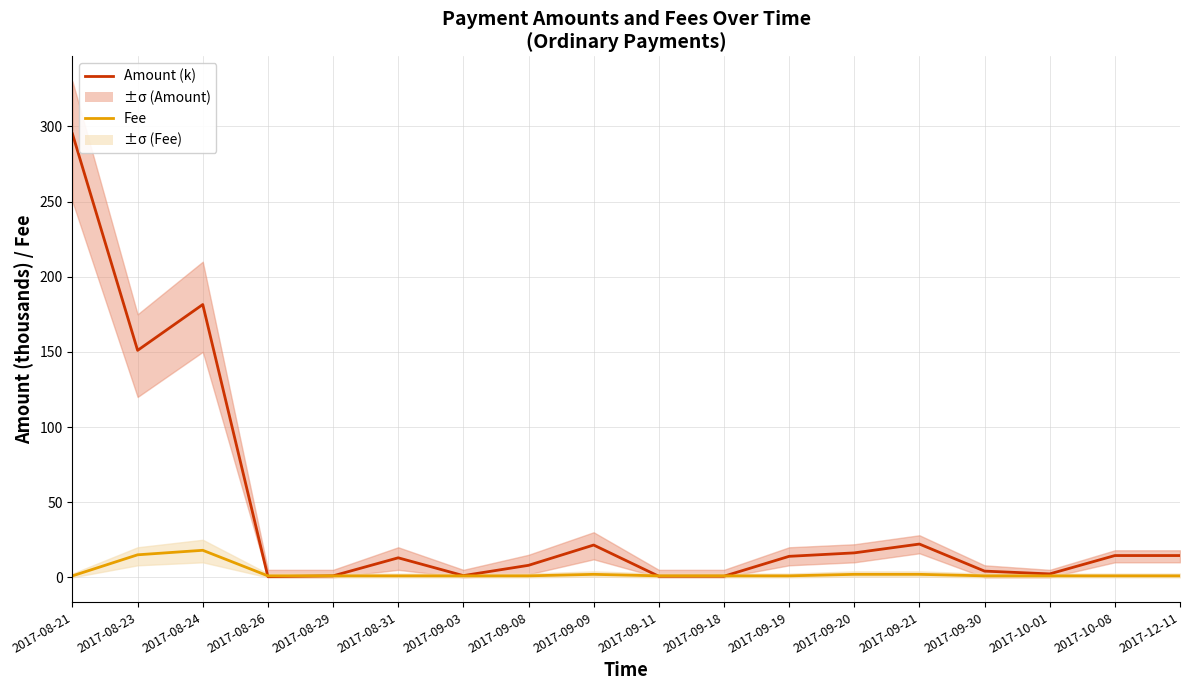

True or false: Fee has more than 0 interior local peaks.

True